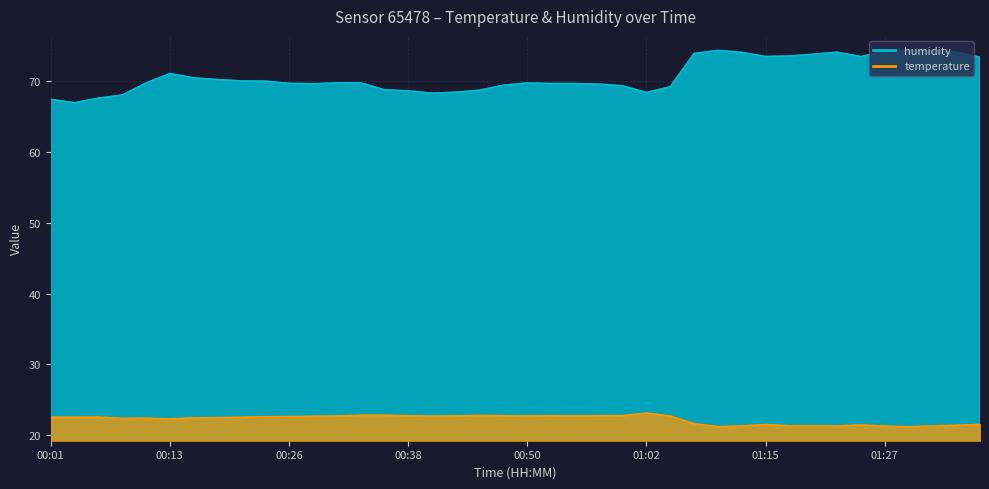

True or false: humidity and temperature cross at least once.

False